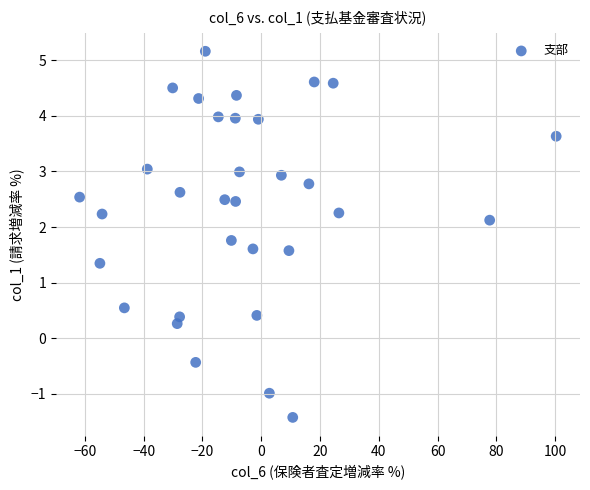

What is the range of X values (max minus min)?

162.1